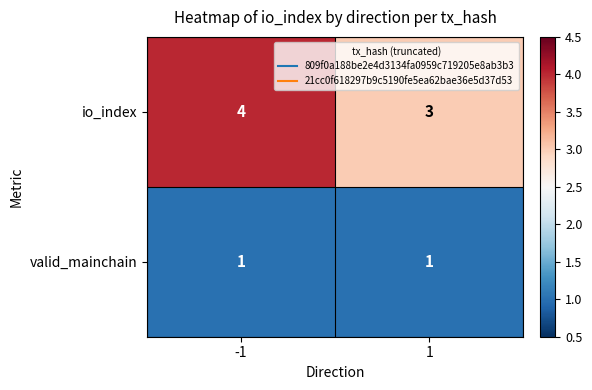

Which series has the largest total across all categories?

io_index